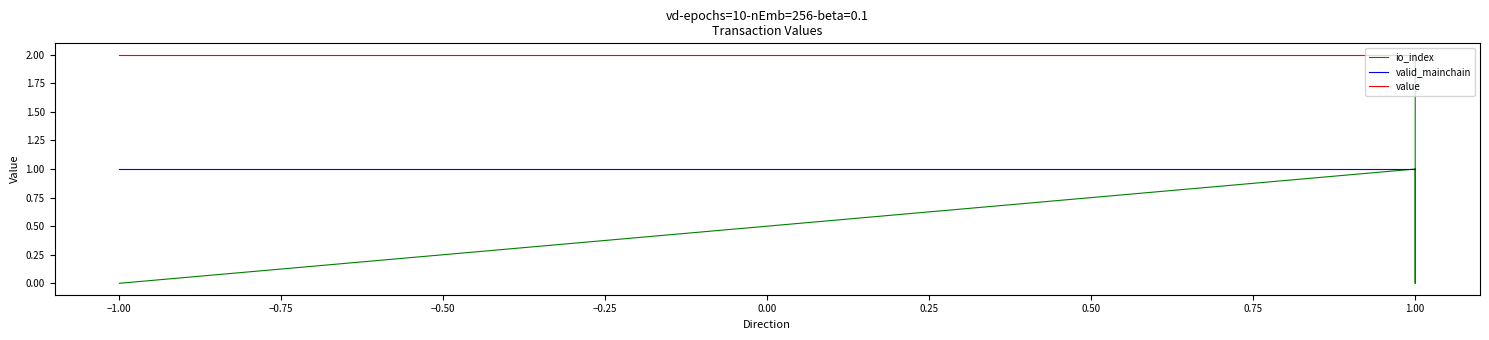

The value of io_index at −1.00 is 1.3. True or false?

False